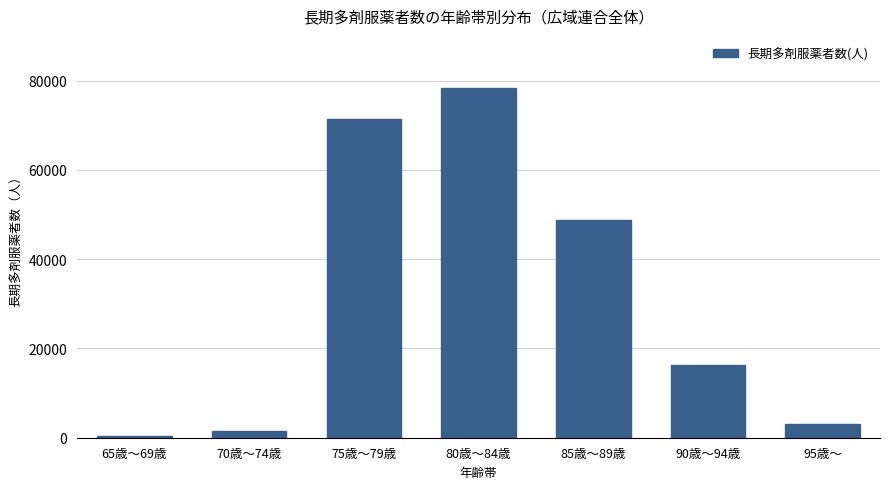

Rank the categories by value from highest to lowest.

80歳～84歳, 75歳～79歳, 85歳～89歳, 90歳～94歳, 95歳～, 70歳～74歳, 65歳～69歳